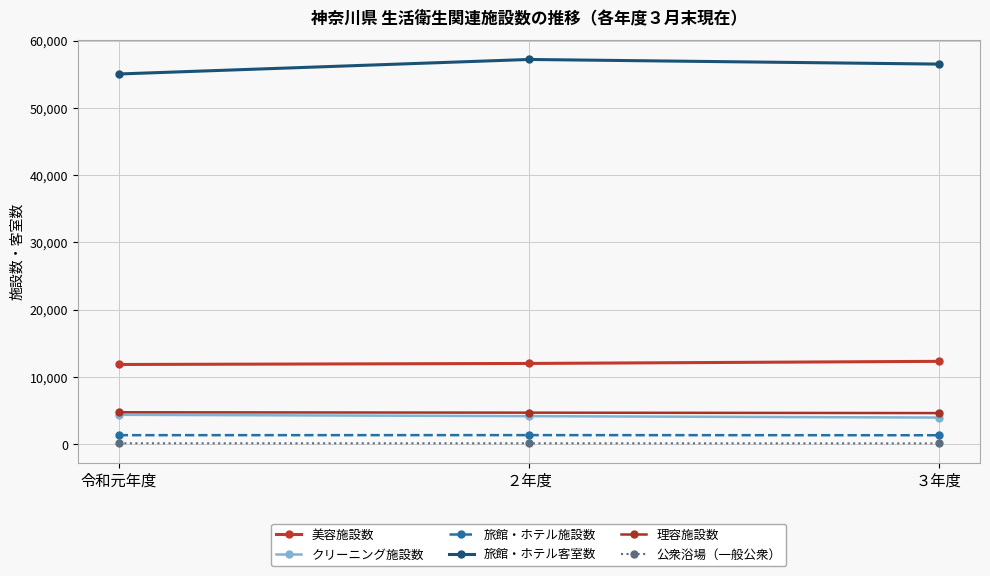

Reading right to left, list all the values displayed in this chart.

美容施設数: ３年度=12315	２年度=12001	令和元年度=11848
クリーニング施設数: ３年度=3957	２年度=4168	令和元年度=4370
旅館・ホテル施設数: ３年度=1330	２年度=1349	令和元年度=1341
旅館・ホテル客室数: ３年度=56495	２年度=57184	令和元年度=55024
理容施設数: ３年度=4625	２年度=4688	令和元年度=4746
公衆浴場（一般公衆）: ３年度=118	２年度=131	令和元年度=133